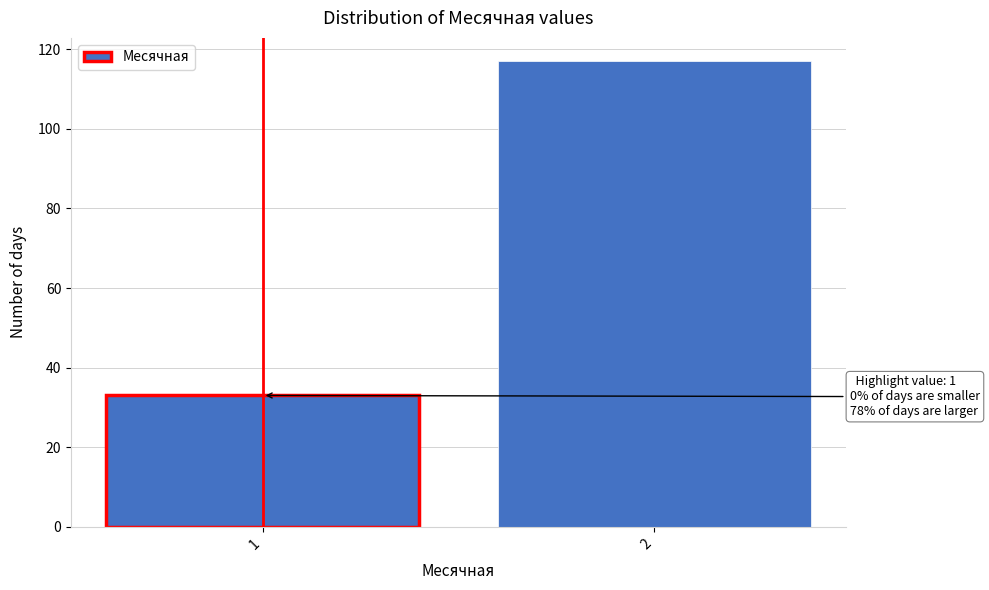

Reading right to left, list all the values displayed in this chart.

117	33